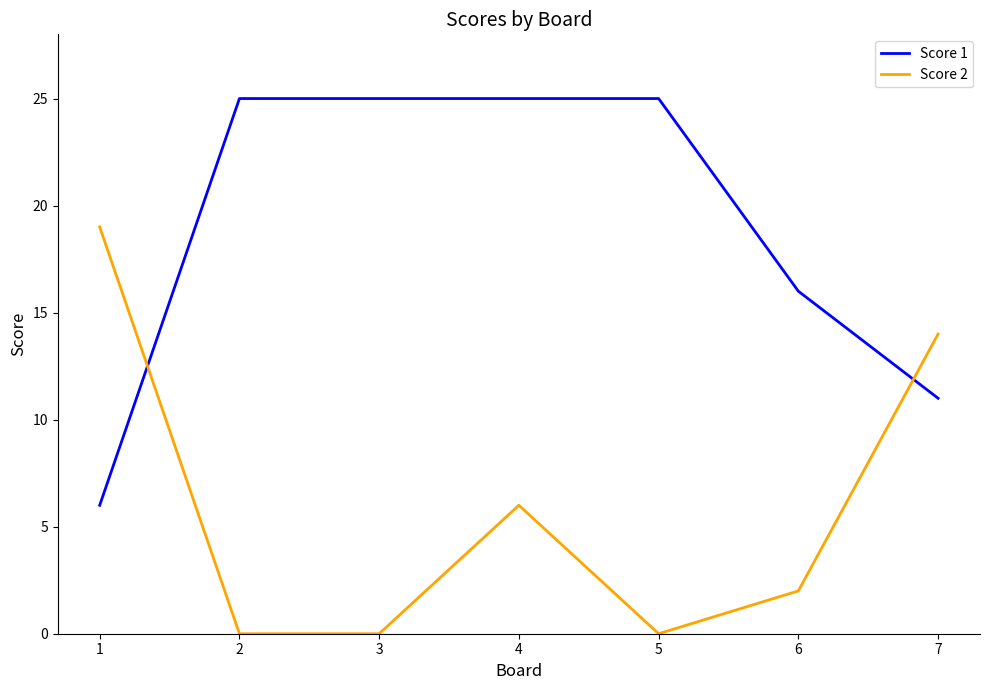

Is it true that Score 1 equals 2 at 6?

False